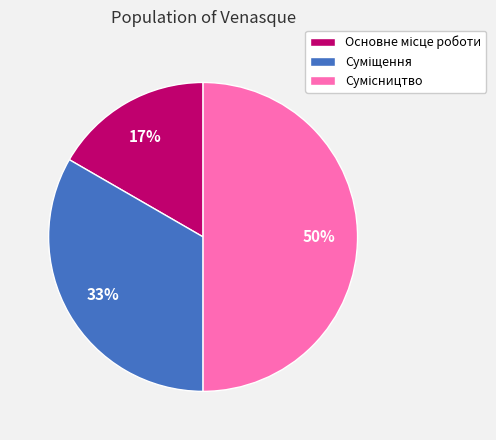

To the nearest percent, what is the average slice percentage?

33%